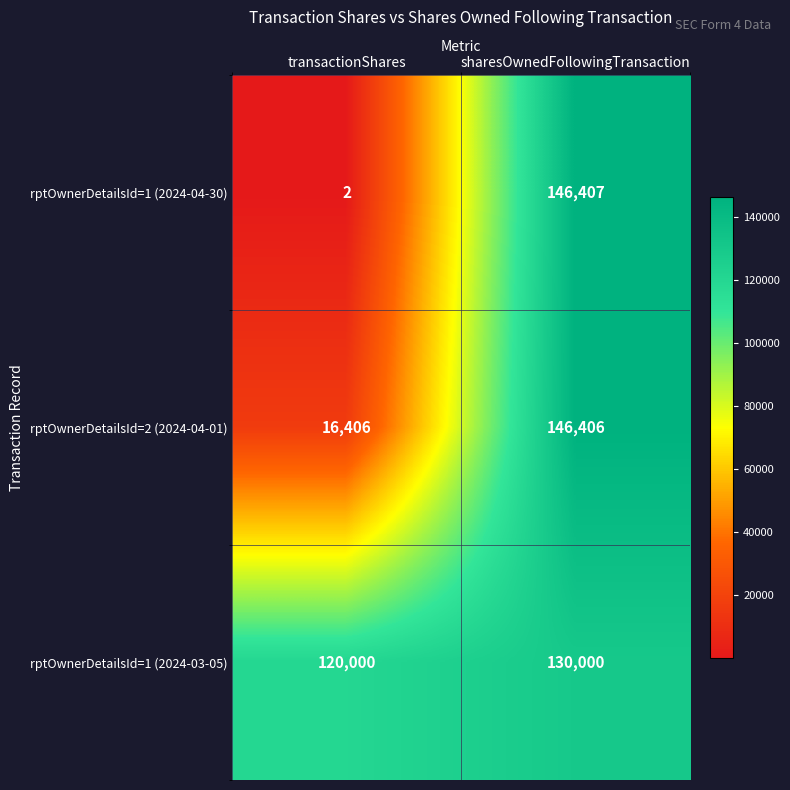

What is the greatest value displayed?

146407